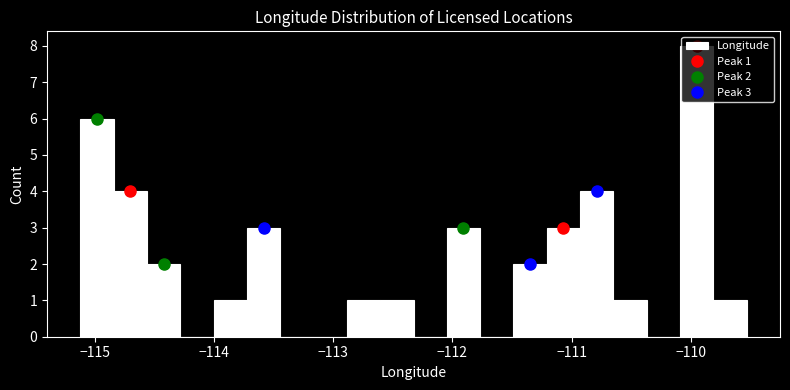

Read against the x-axis, roughly where is the centre of the tallest bar?

-110.0